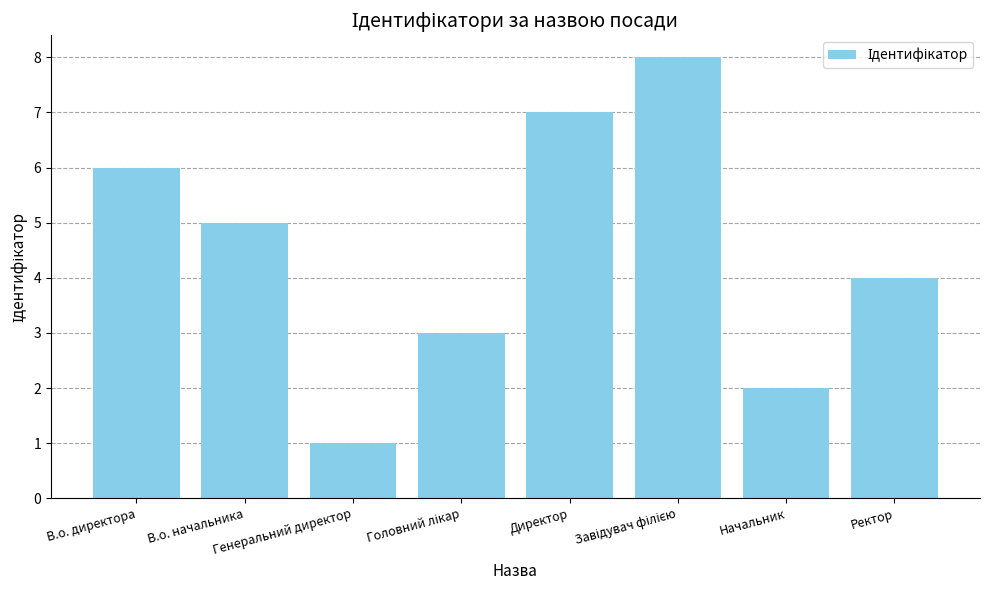

Does the chart contain stacked bars?

No